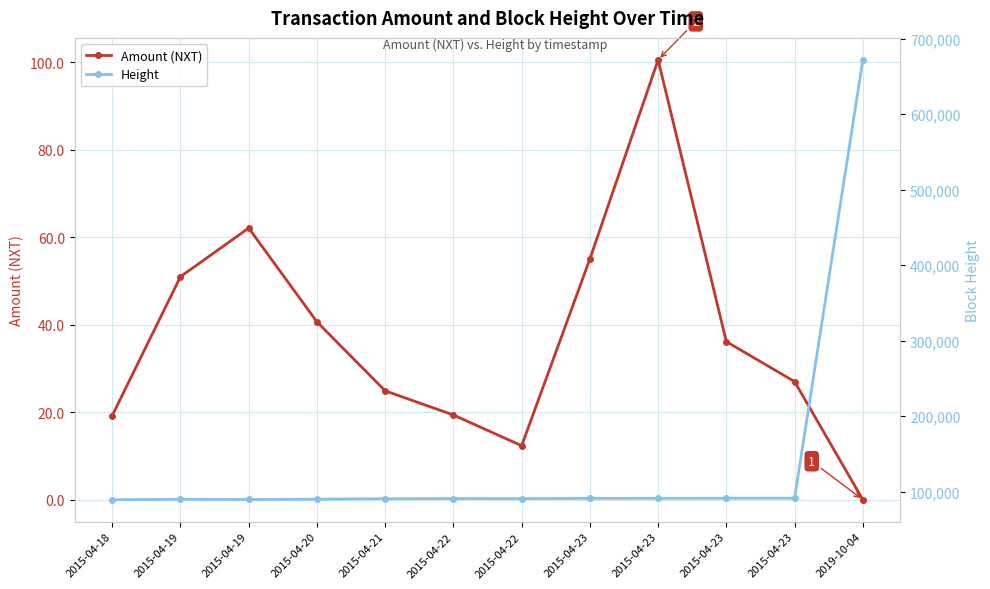

Where does the Height series first go above 90802?

2015-04-23